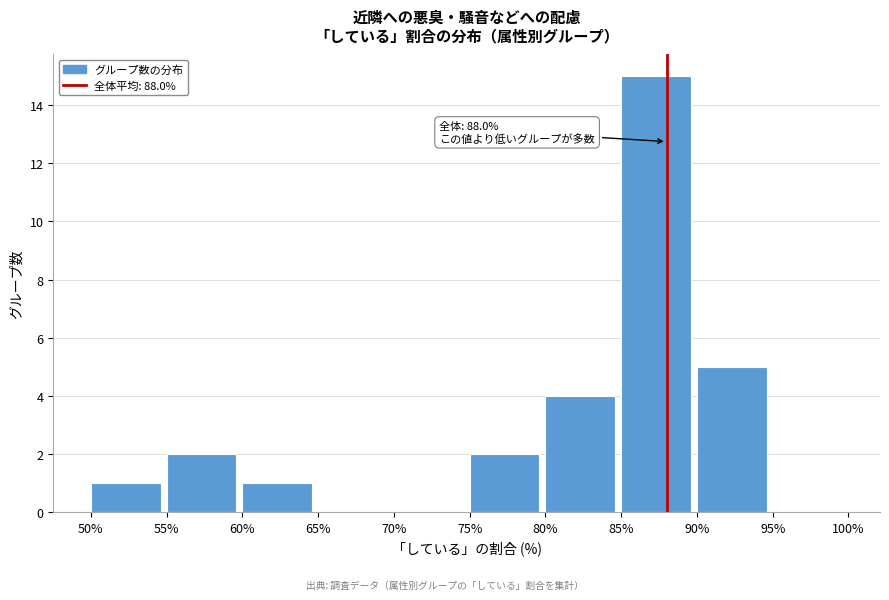

Which range on the x-axis has the tallest bar?

85% to 90%